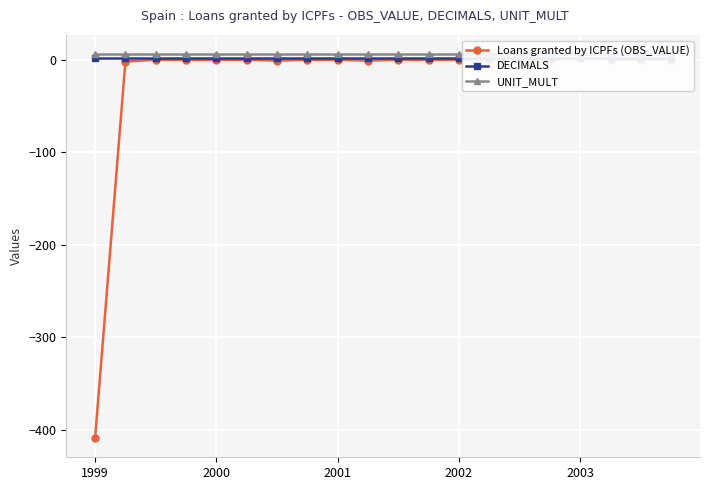

Count the number of data series in this chart.

3